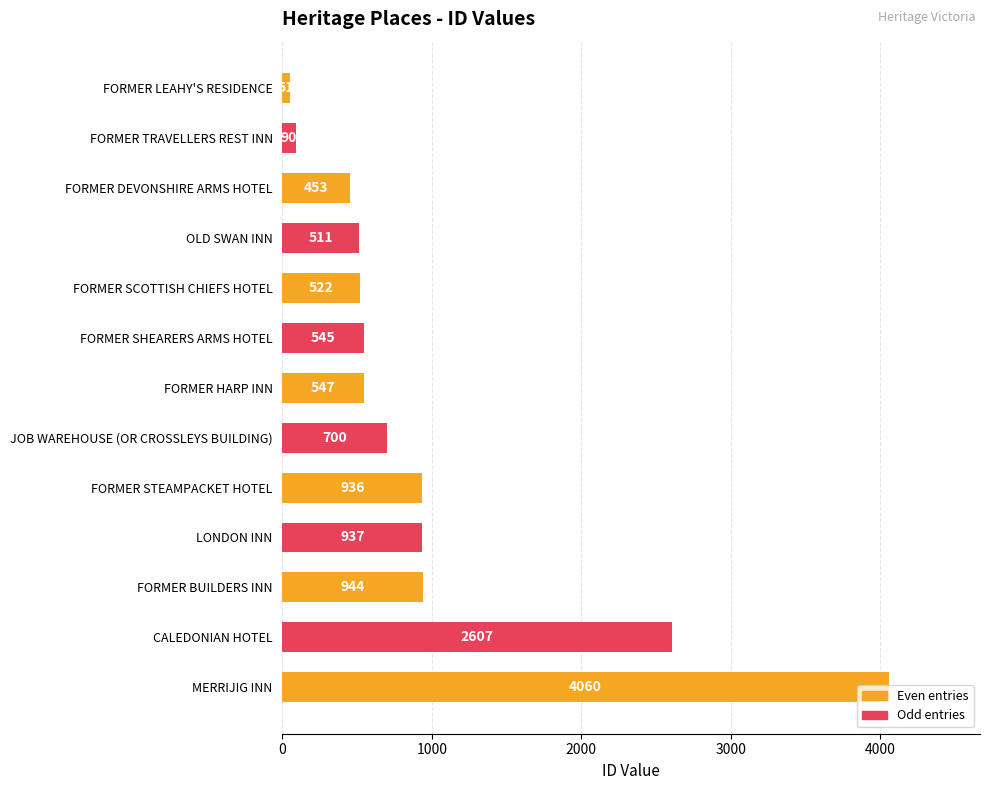

At which label is the value closest to 2055?

CALEDONIAN HOTEL